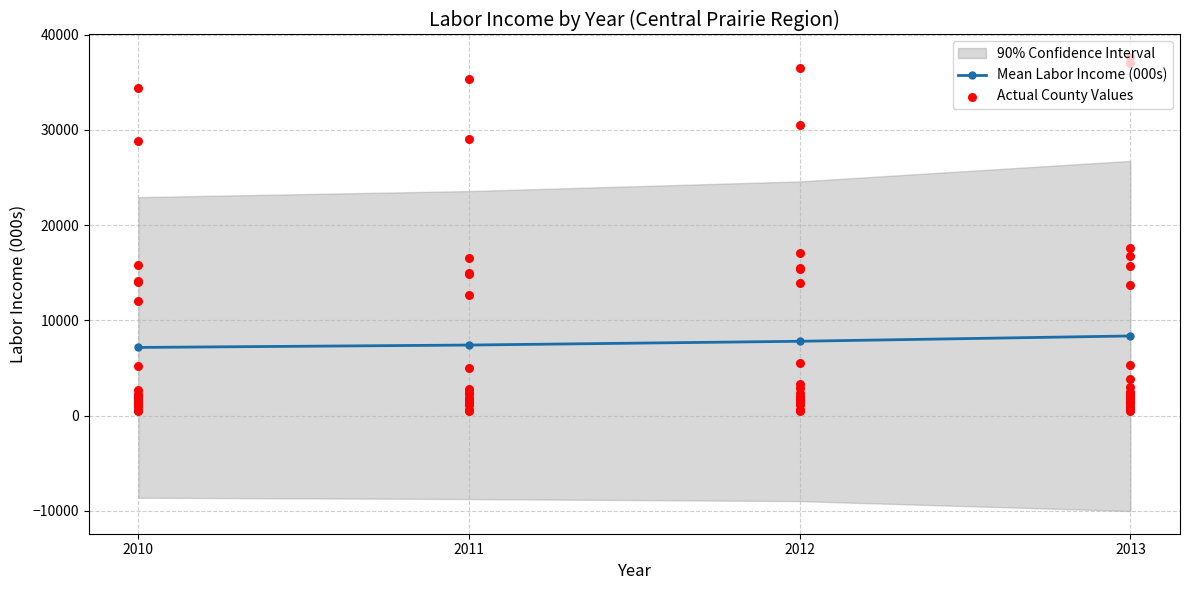

What is the lowest value of the Mean Labor Income (000s) series?

7155.2